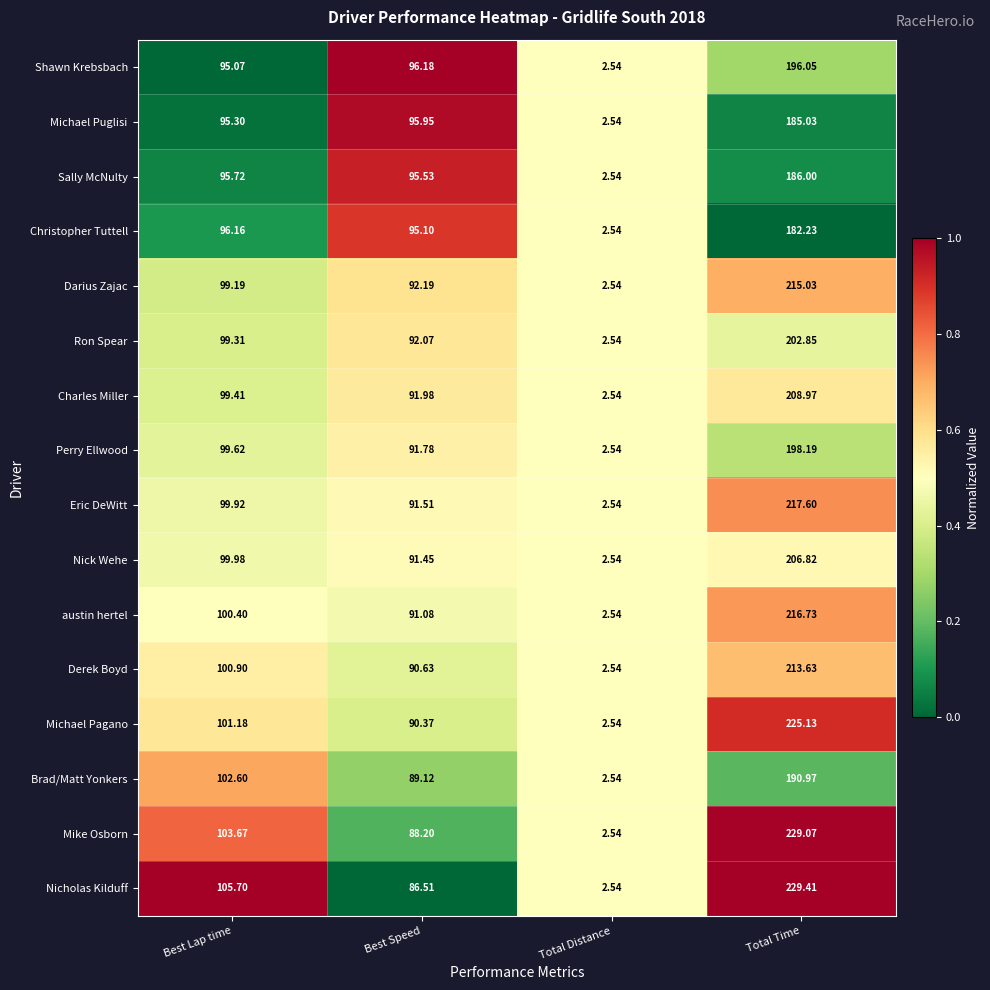

At which label does Nick Wehe reach its peak?

Total Time